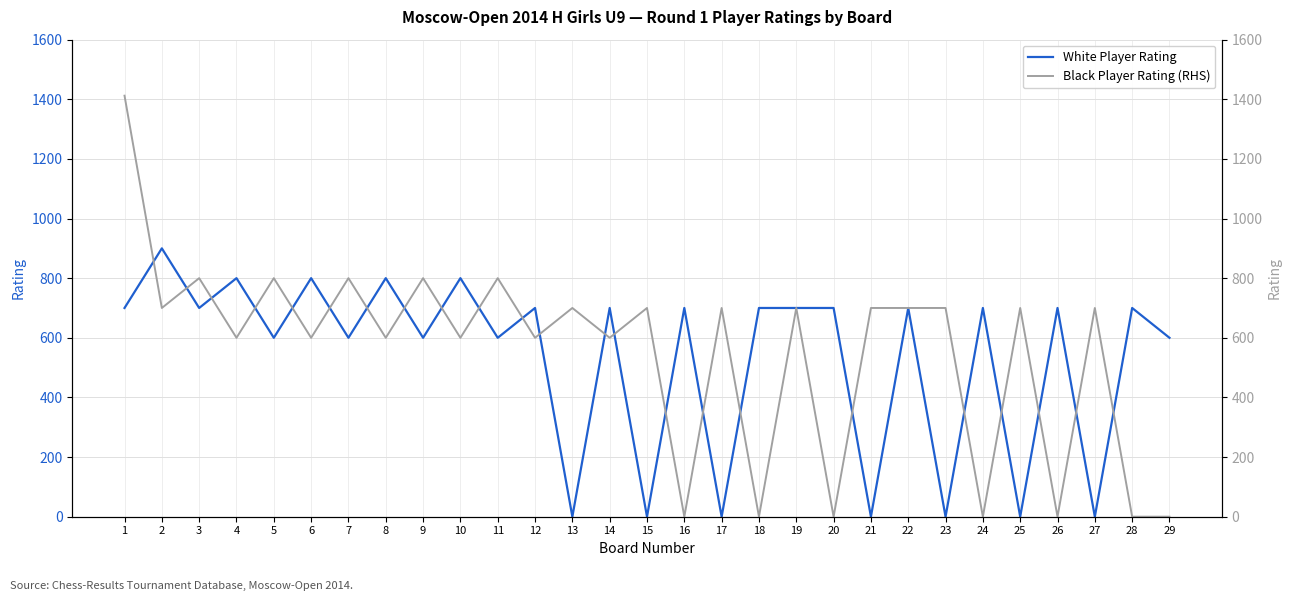

Rank the categories by Black Player Rating (RHS) value from lowest to highest.

16, 18, 20, 24, 26, 28, 29, 4, 6, 8, 10, 12, 14, 2, 13, 15, 17, 19, 21, 22, 23, 25, 27, 3, 5, 7, 9, 11, 1